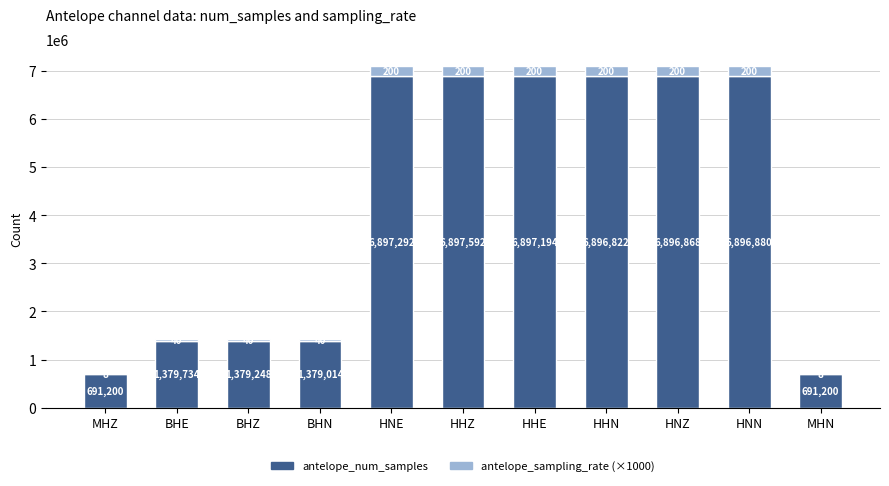

Reading left to right, what are the values for antelope_num_samples?

MHZ=691200	BHE=1379734	BHZ=1379248	BHN=1379014	HNE=6897292	HHZ=6897592	HHE=6897194	HHN=6896822	HNZ=6896868	HNN=6896880	MHN=691200